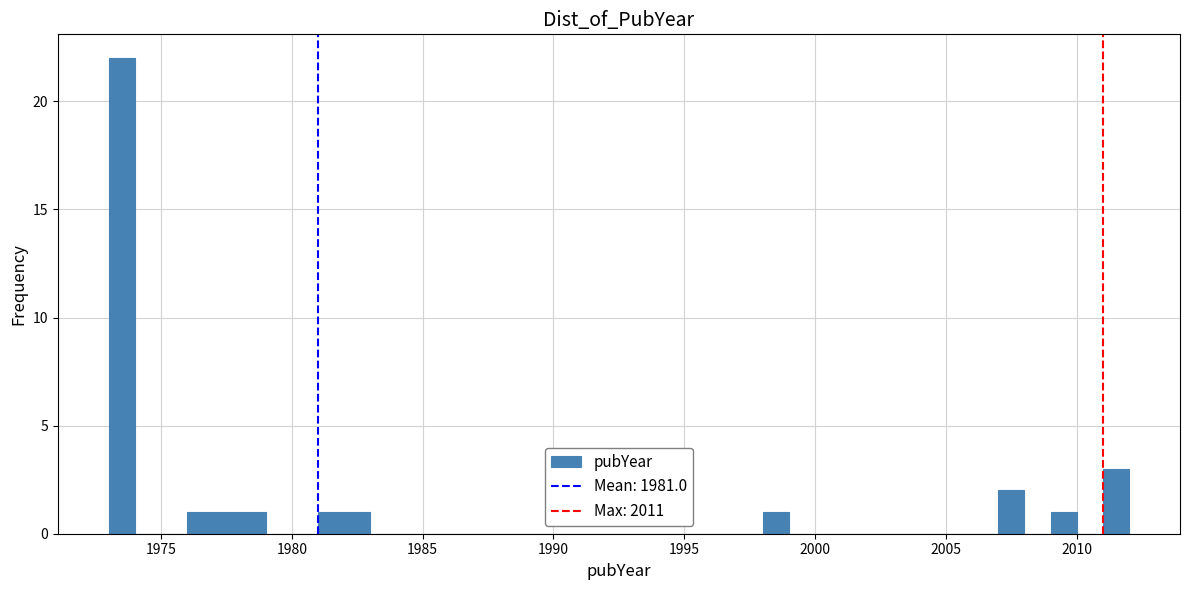

Around what value on the x-axis is the tallest bar? Give the approximate position of its centre, as read against the axis.

1973.5